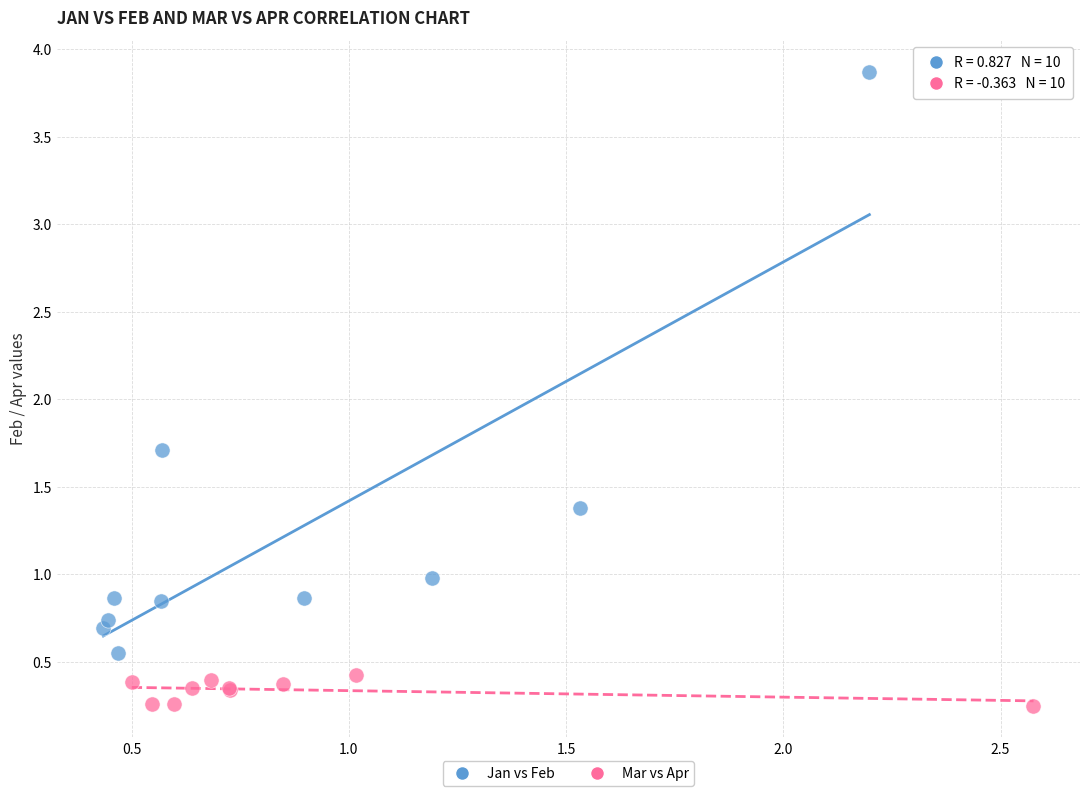

Which series reaches the maximum Y coordinate?

Jan vs Feb